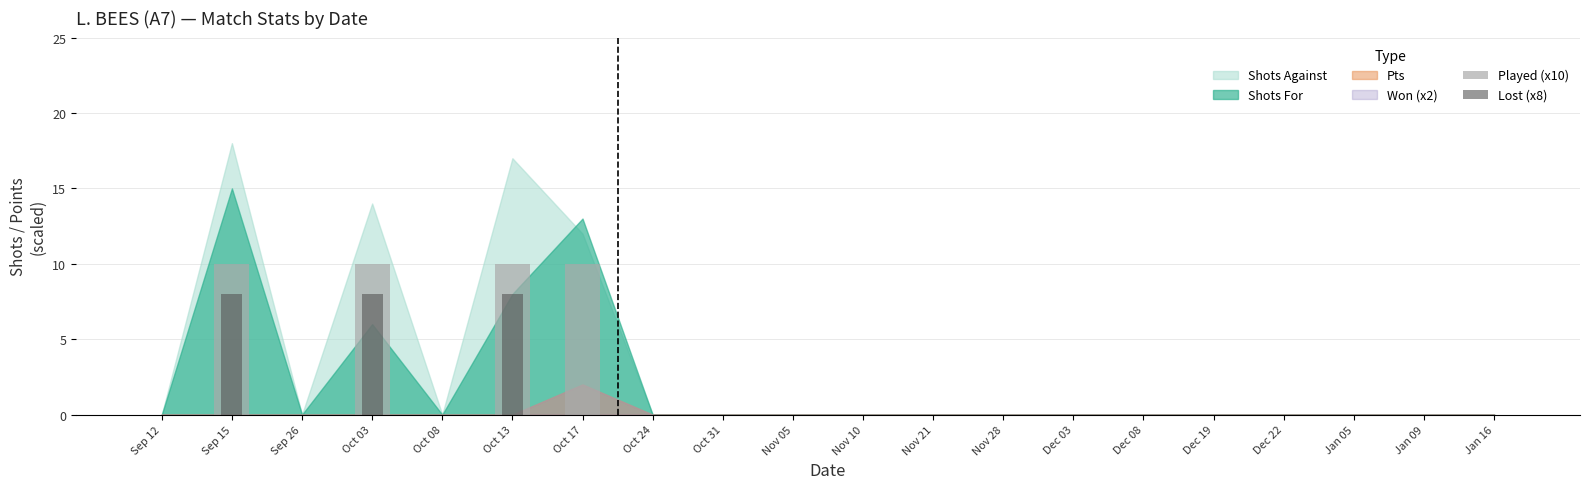

The value of Played (x10) at Dec 19 is -6. True or false?

False